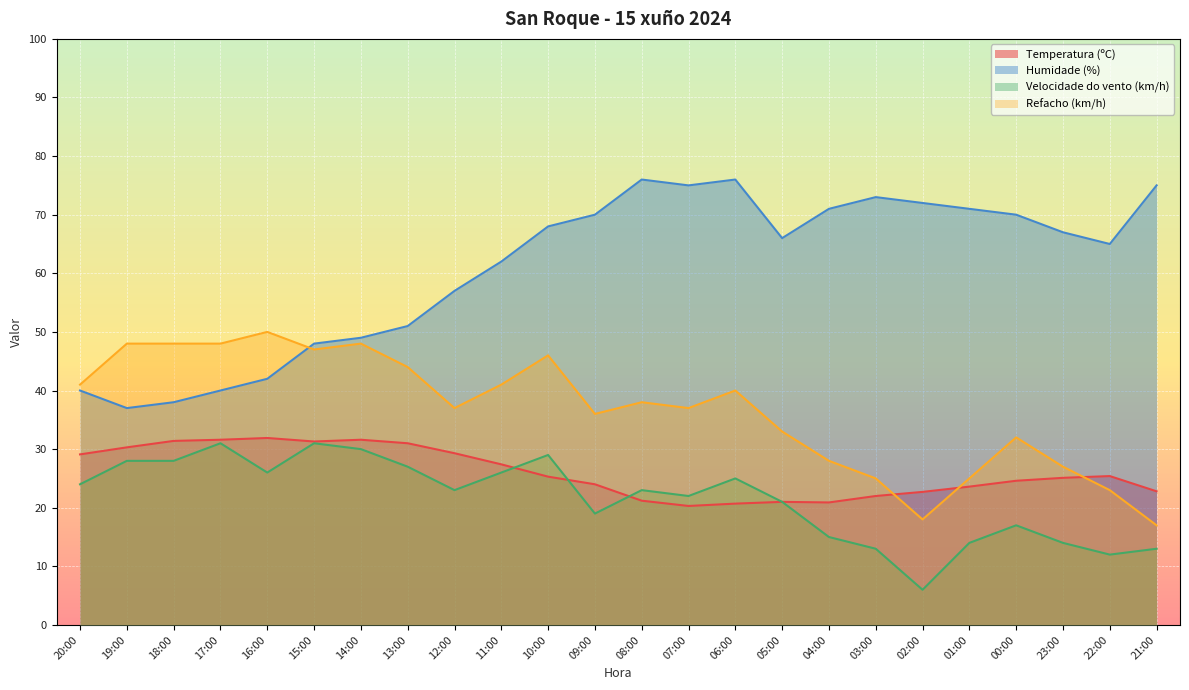

At which label does Refacho (km/h) reach its minimum?

21:00